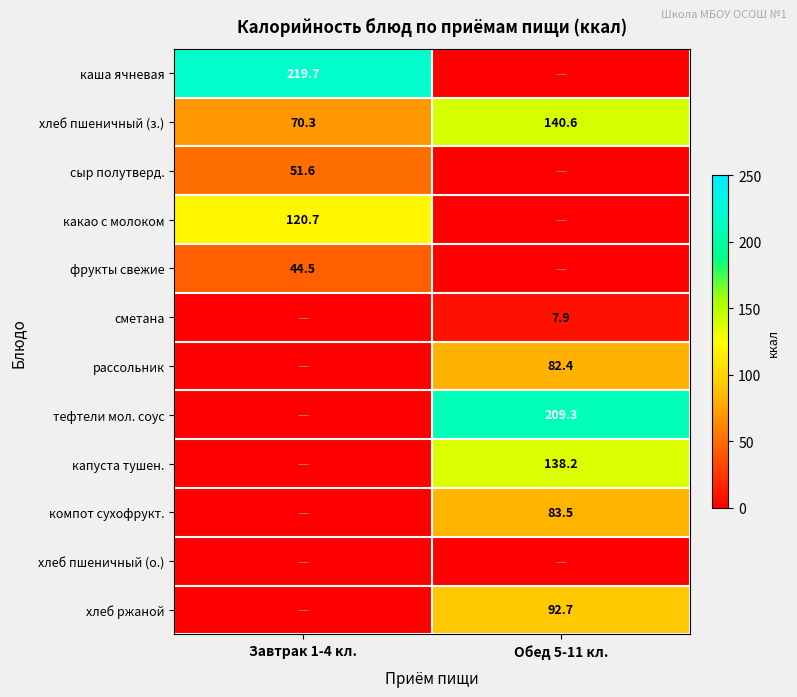

At which category is the sum across all series the highest?

Обед 5-11 кл.